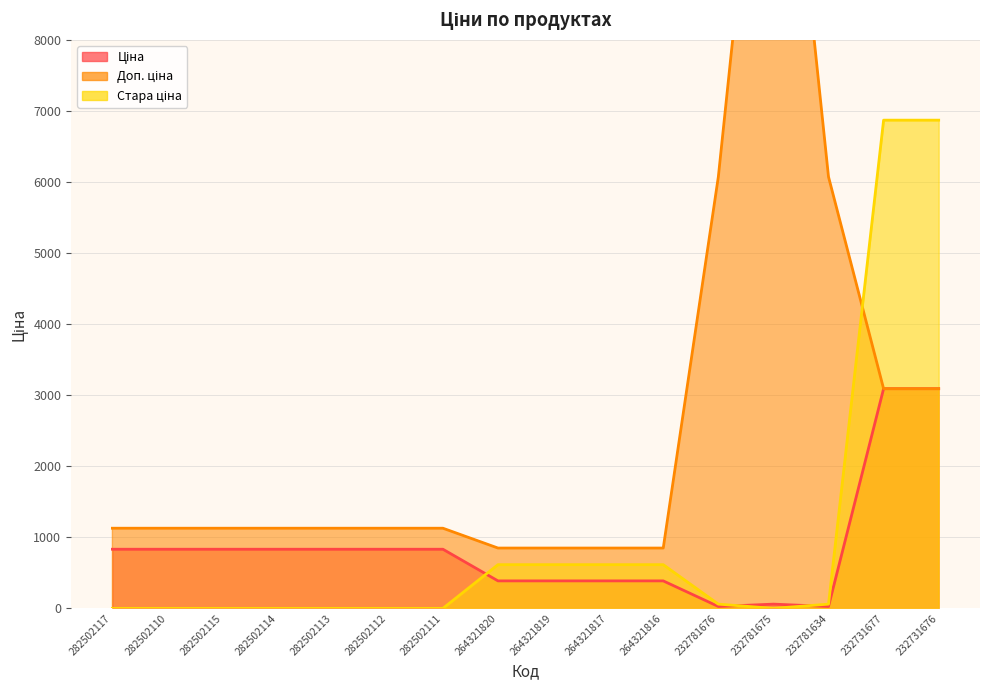

After their last crossing, which series has the higher values: Доп. ціна or Ціна?

Ціна